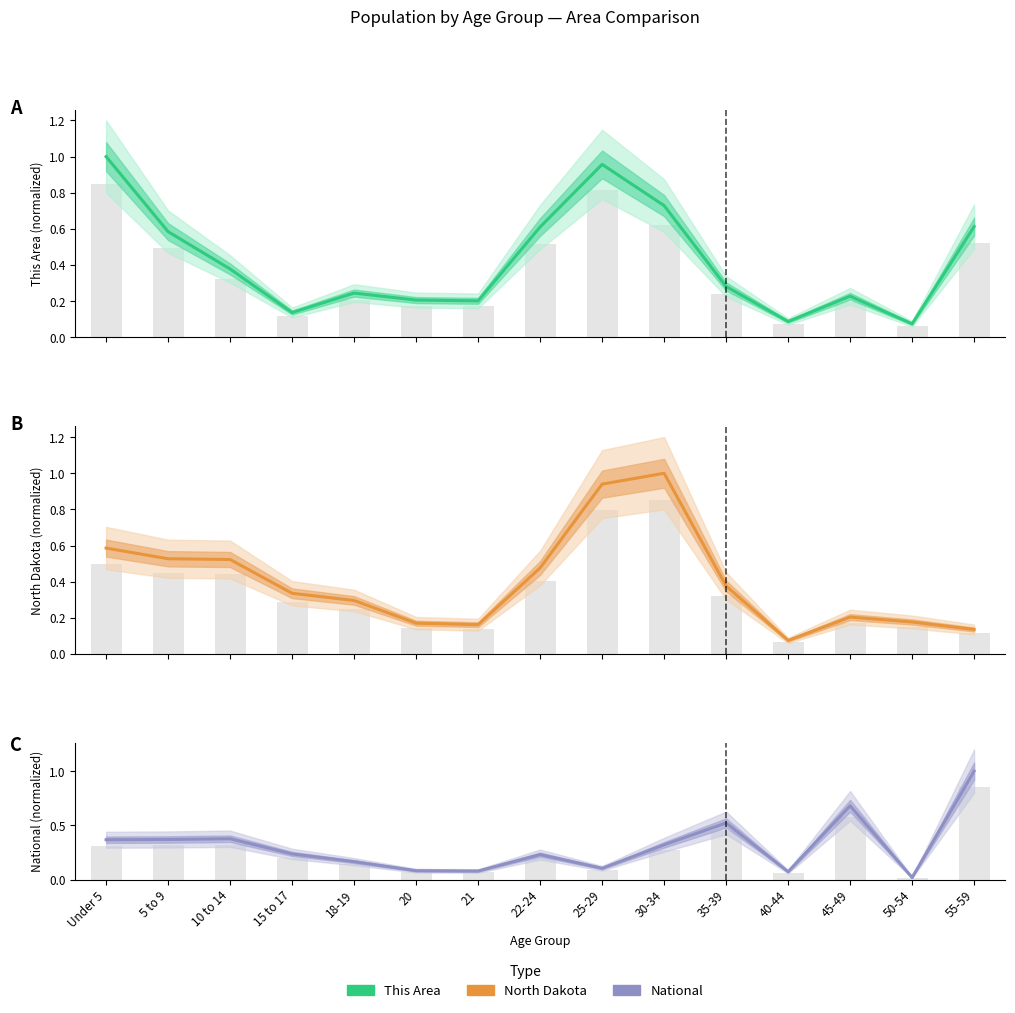

Which series has the largest total across all categories?

This Area